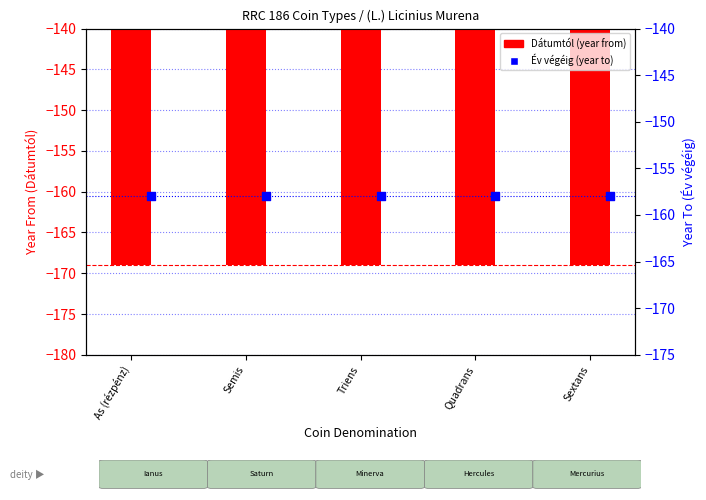

Which series reaches the minimum Y coordinate?

Dátumtól (year from)